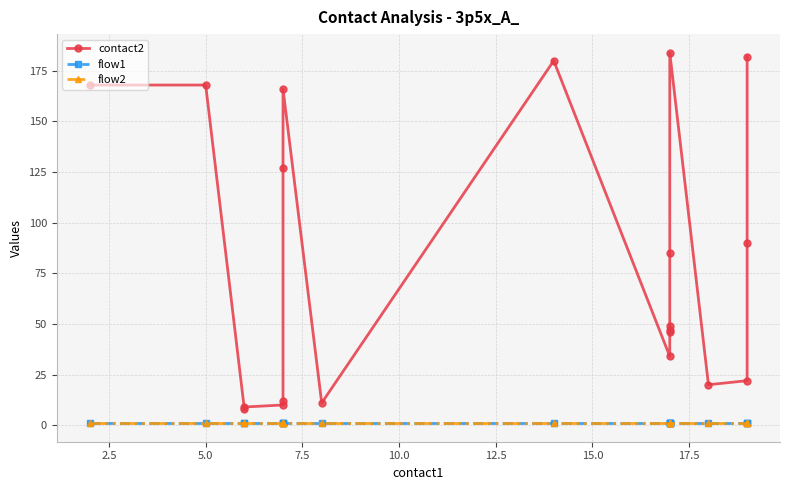

Which series has the largest total across all categories?

contact2